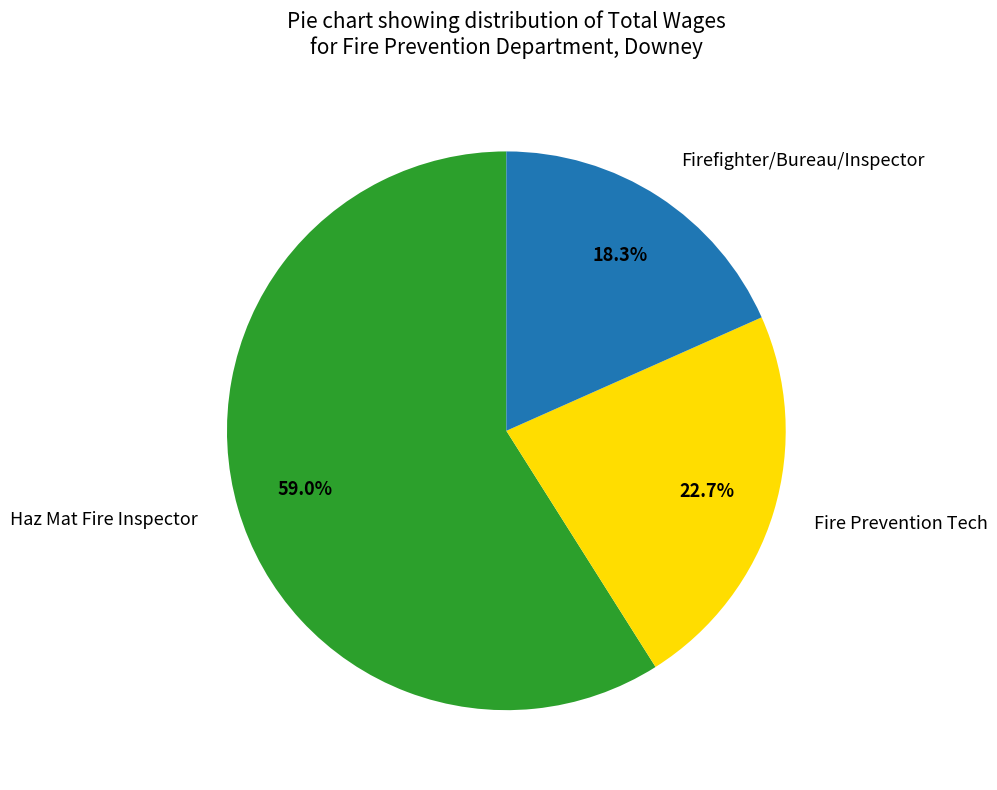

What is the ratio of the value at Haz Mat Fire Inspector to the value at Fire Prevention Tech?

2.6